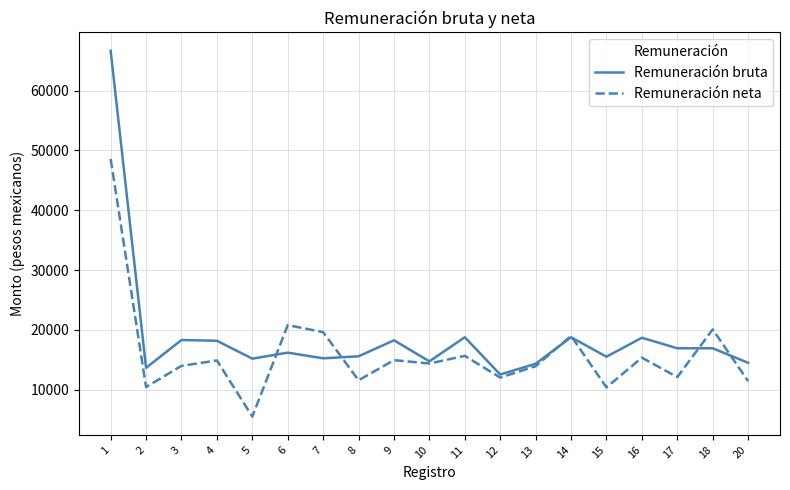

What is the difference between the second highest and second lowest values in the Remuneración bruta series?

5110.6